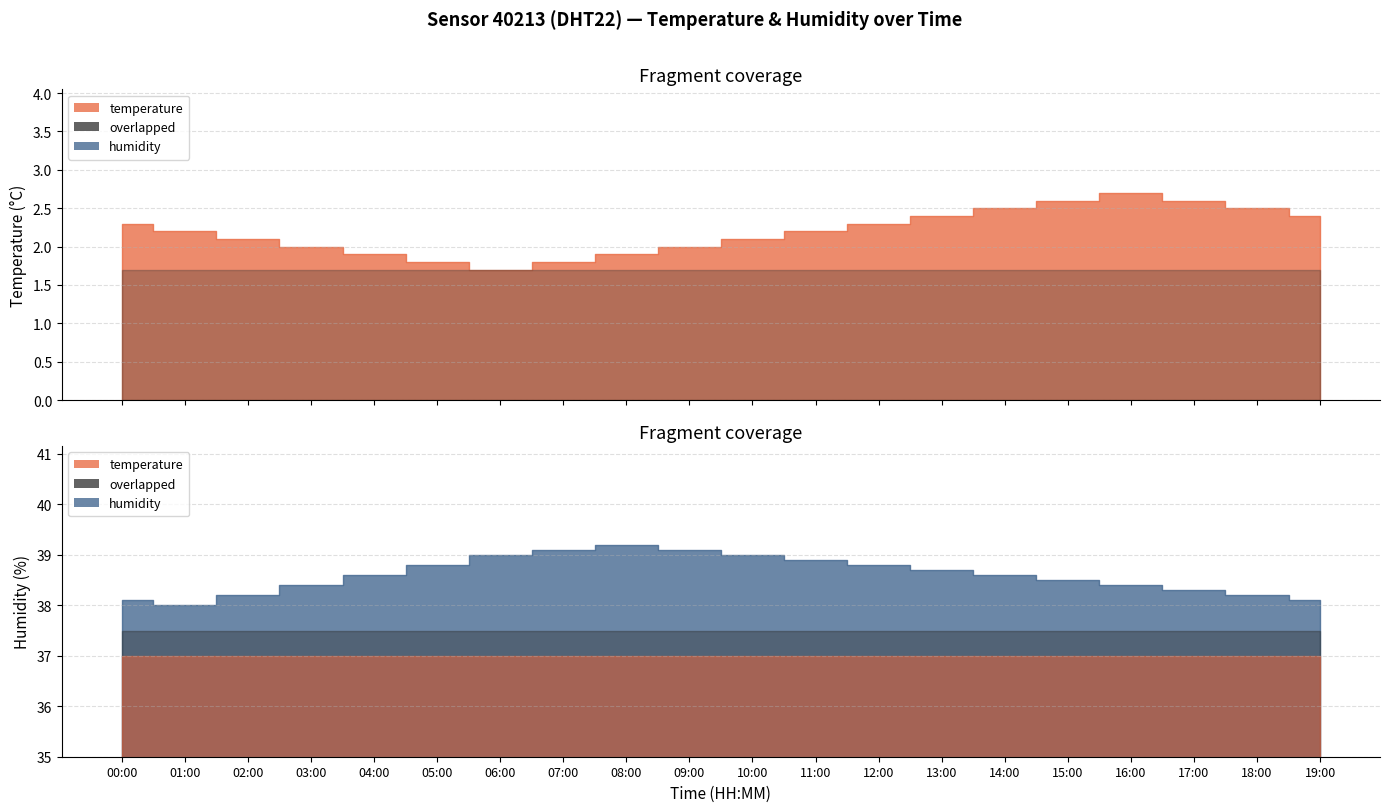

Rank the series at 11:00 from highest to lowest value.

humidity, temperature